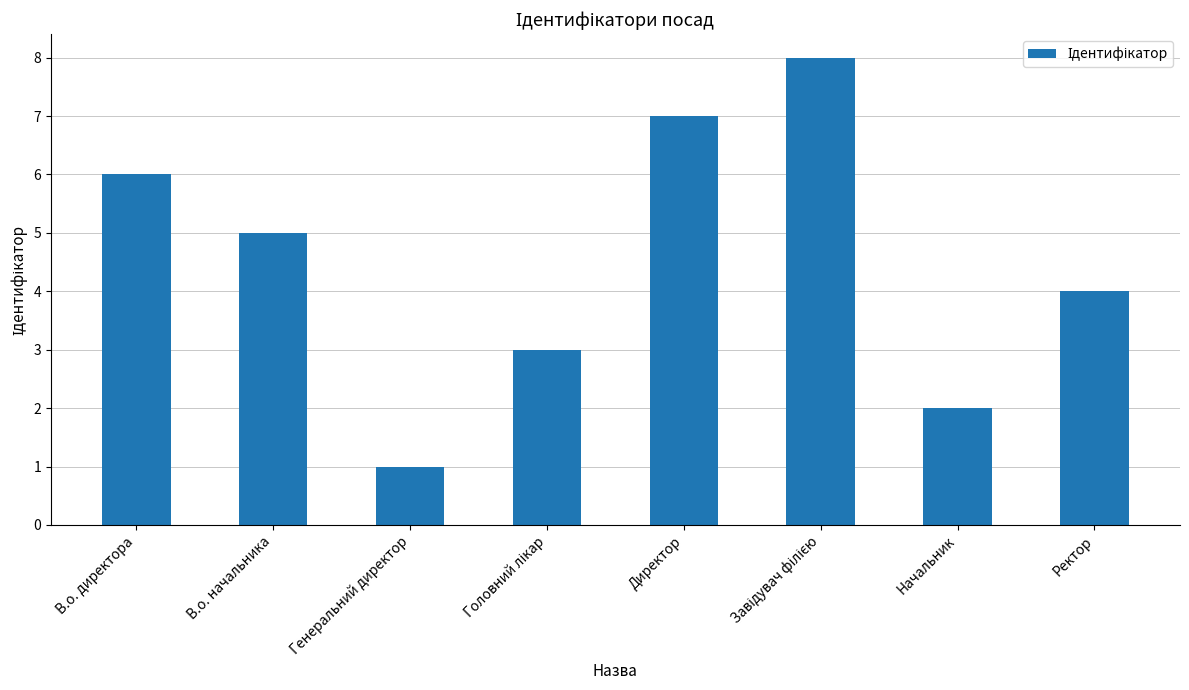

True or false: the data shows 2 at Директор.

False